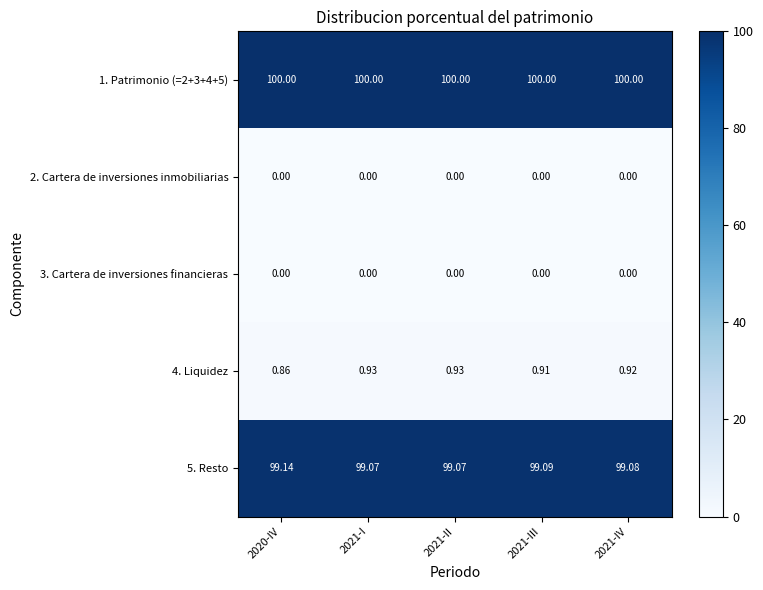

Is the value of 4. Liquidez at 2021-IV greater than the value of 1. Patrimonio (=2+3+4+5) at 2021-IV?

No